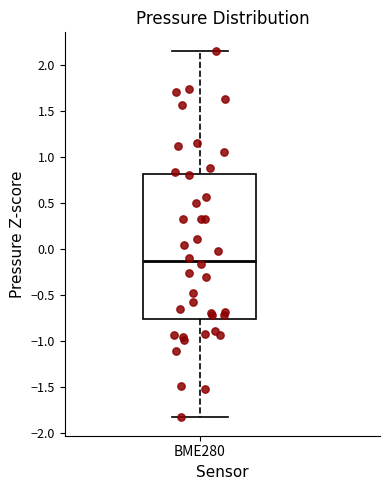

Read this box plot against the y-axis: the position of the median line, the range covered by the box, and the ends of both whiskers. The values are not printed on the chart, so give them approximately, as read against the axis.

median -0.15, box -0.75 to 0.80, whiskers -1.85 to 2.15